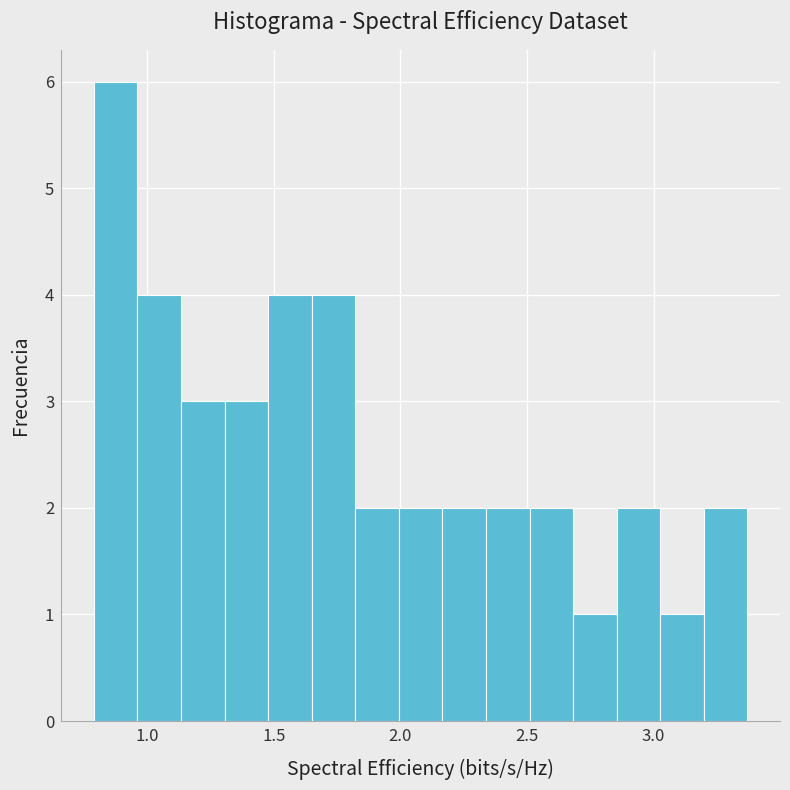

Around what value on the x-axis is the tallest bar? Give the approximate position of its centre, as read against the axis.

0.90